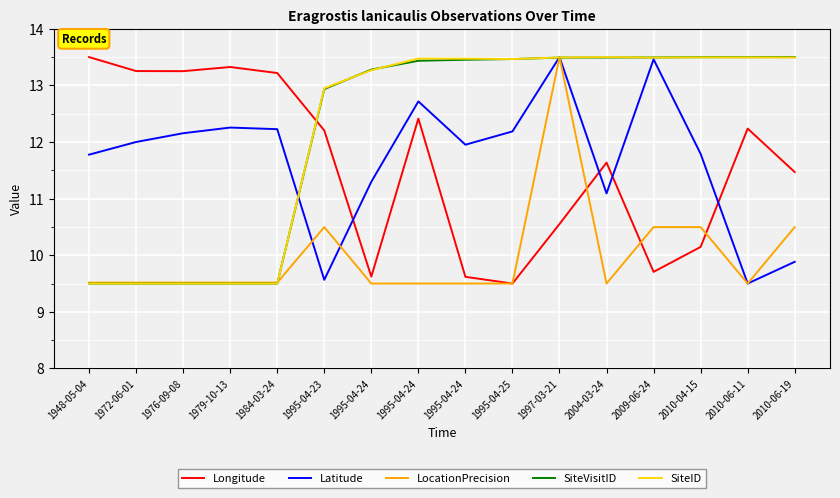

After their last crossing, which series has the higher values: Longitude or SiteID?

SiteID